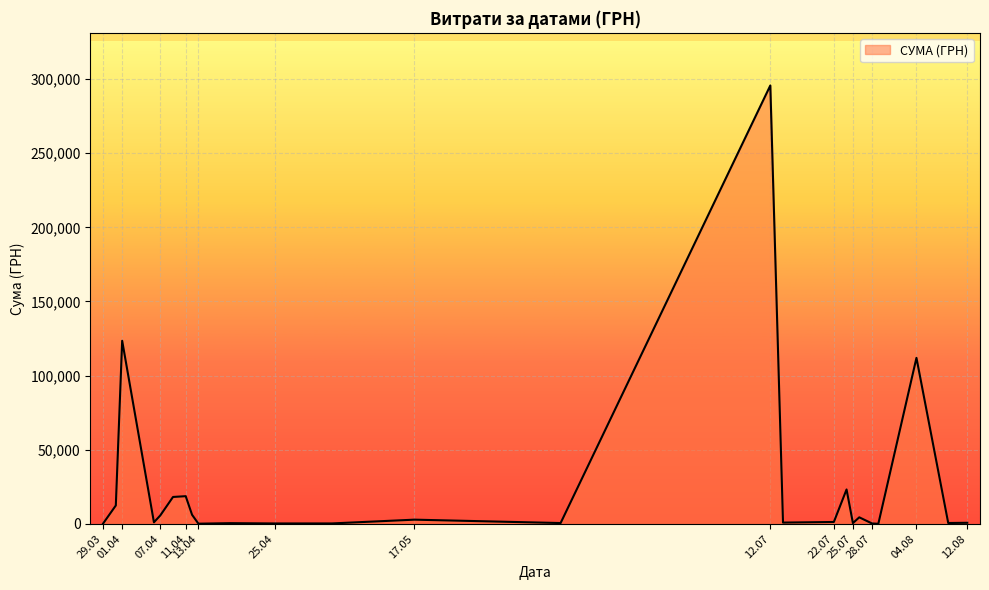

What is the greatest value displayed?

295638.6